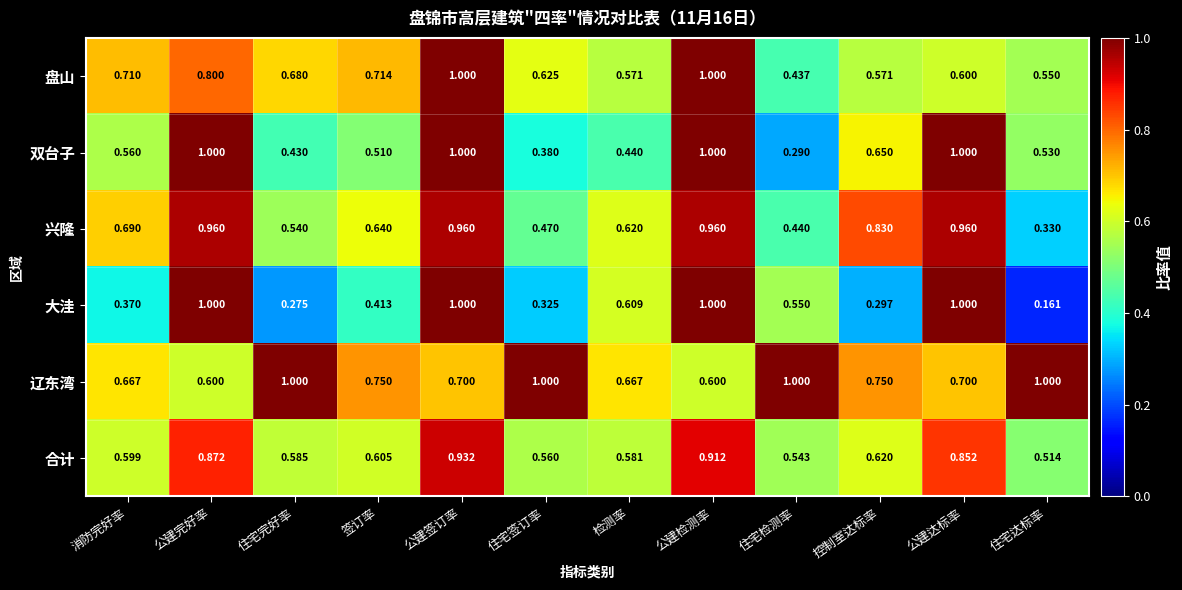

At which label is 大洼 closest to 0?

住宅达标率